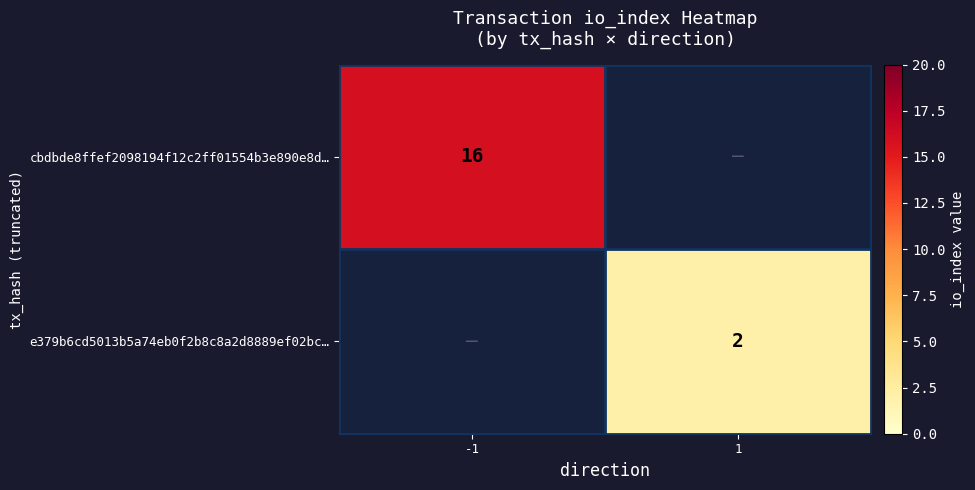

At how many categories does at least one series exceed 15?

1